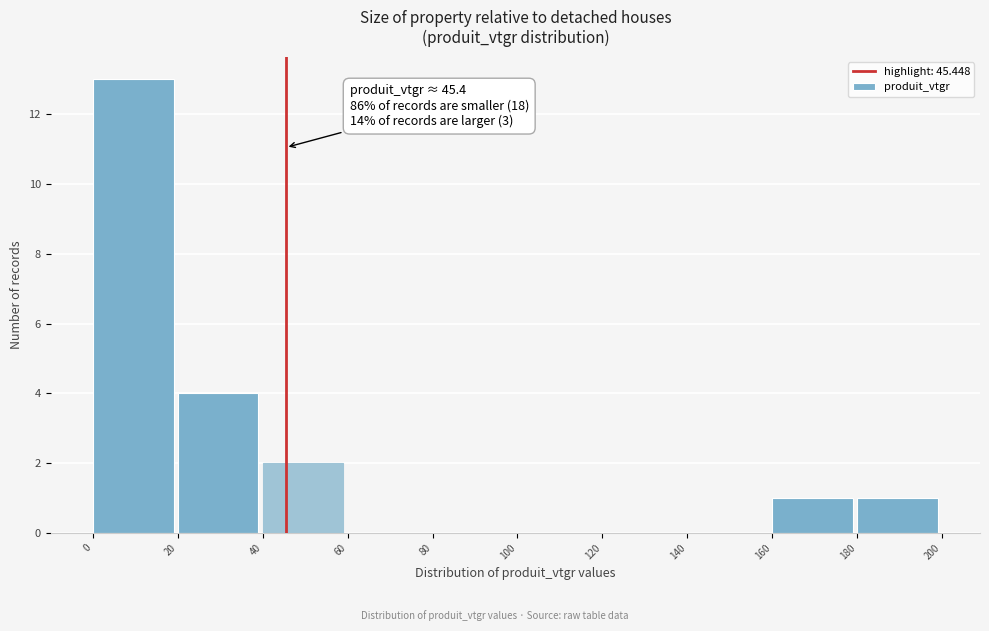

Over which range of the x-axis is the bar tallest?

0 to 20